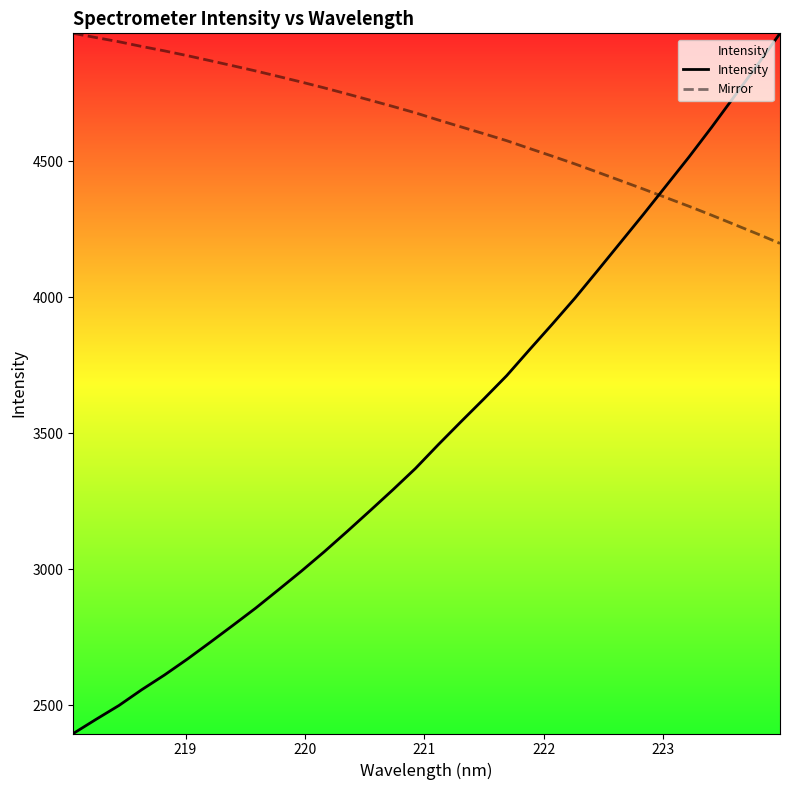

What is the difference between the second highest and minimum values in the Mirror series?

756.6